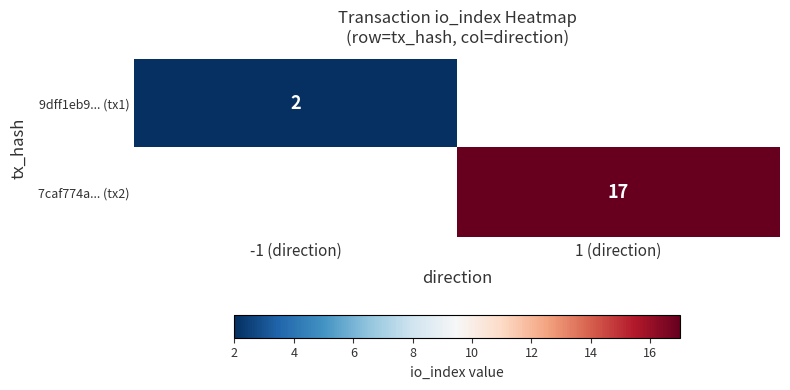

True or false: 9dff1eb9... (tx1) has a value of 3 at -1 (direction).

False